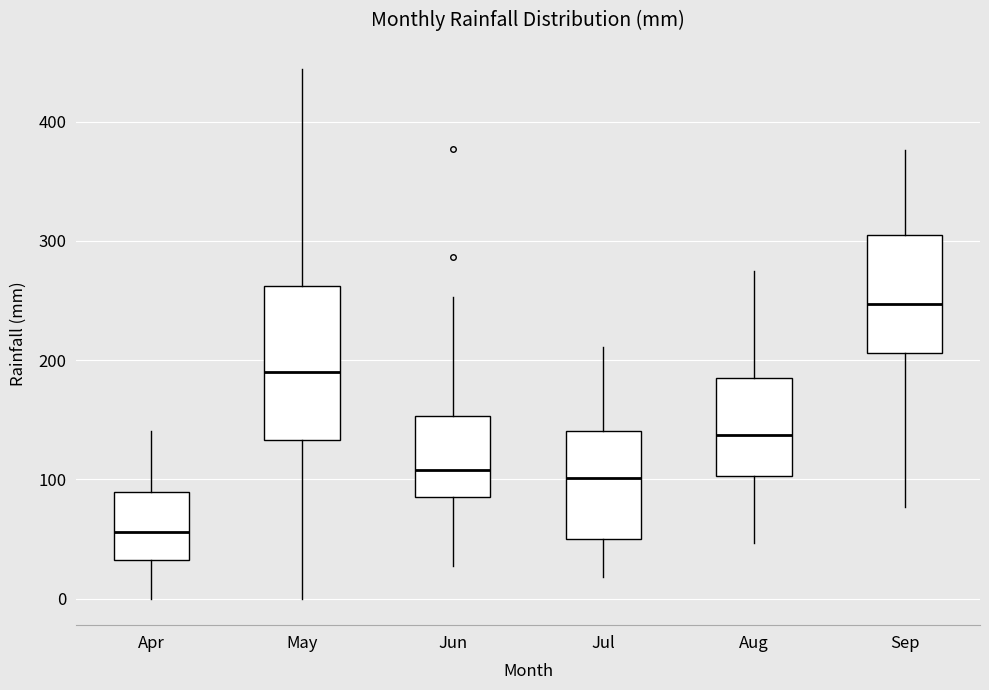

Where does the median line of the box for Jun sit on the y-axis? The values are not printed on the chart, so give them approximately, as read against the axis.

110